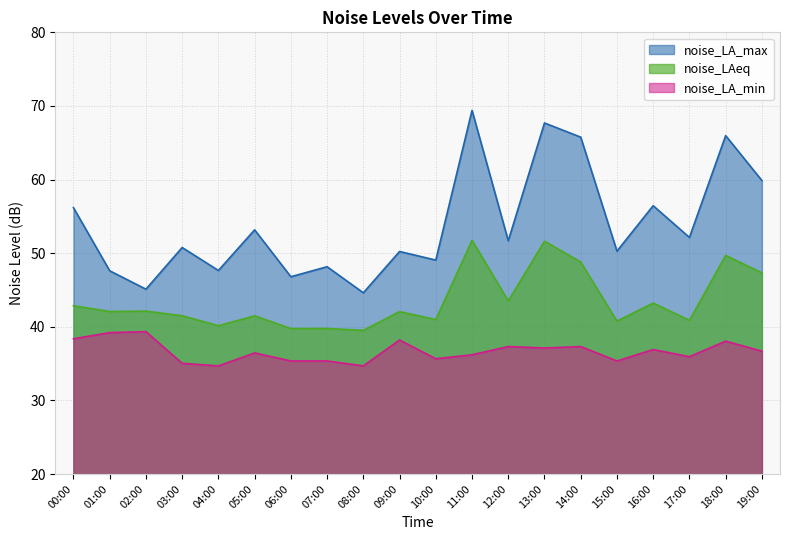

How many data points in noise_LA_max are less than 51?

10